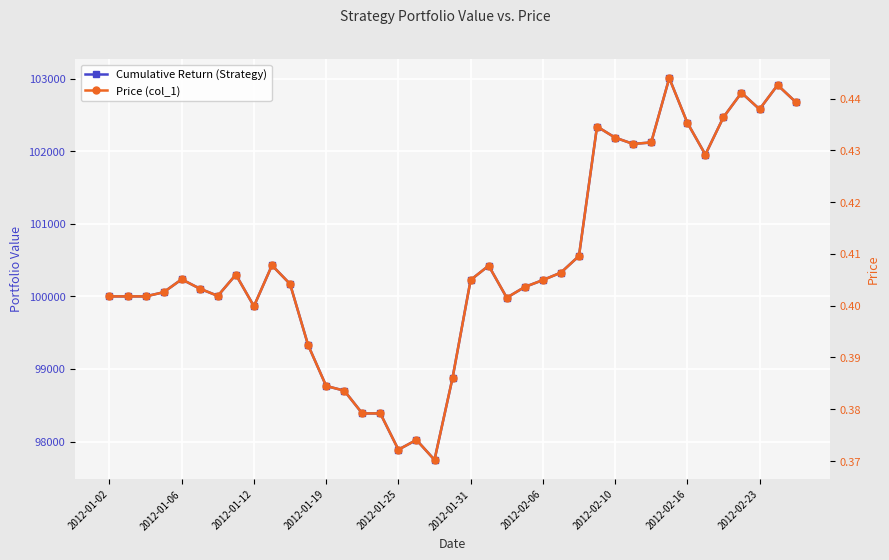

How many lines are shown in the chart?

2